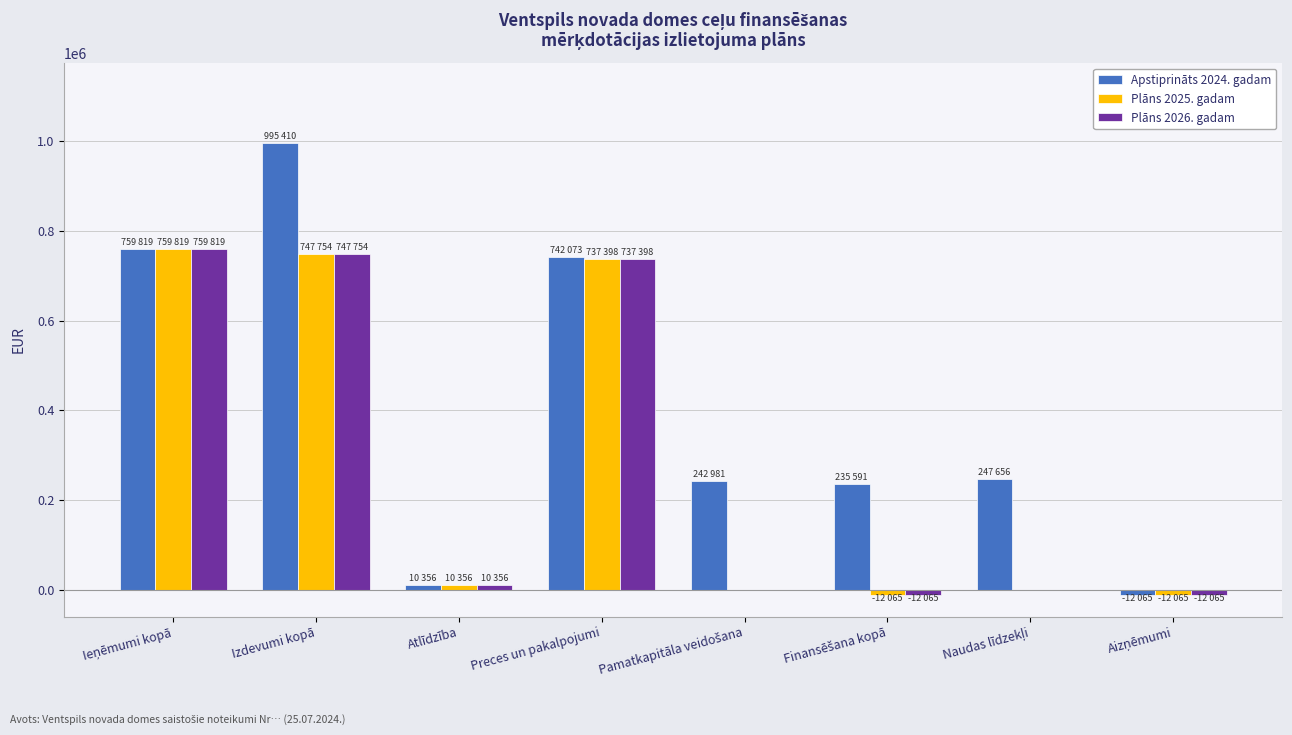

Which series has the largest total across all categories?

Apstiprināts 2024. gadam